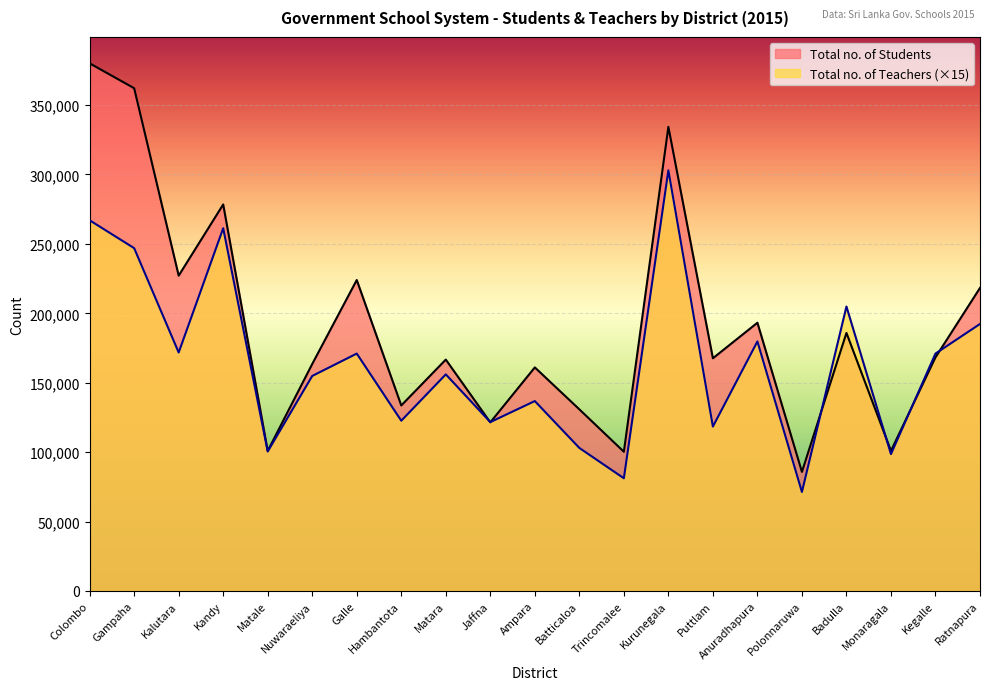

What is the label of the 13th point from the right?

Matara